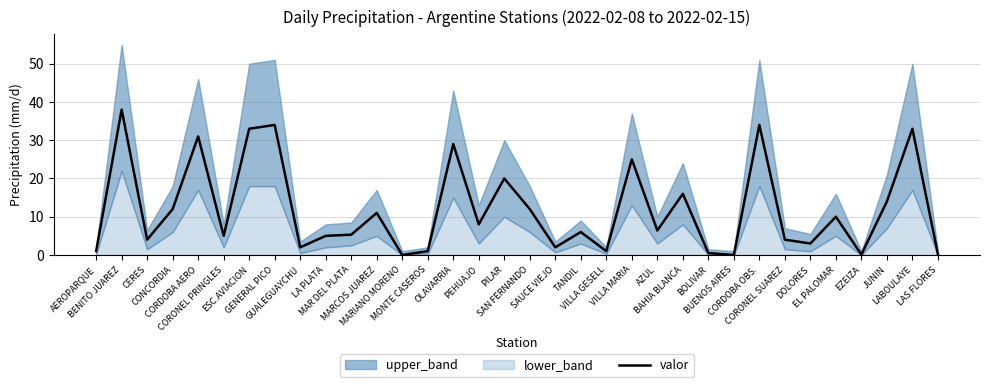

What is the approximate value at MONTE CASEROS?

1.0